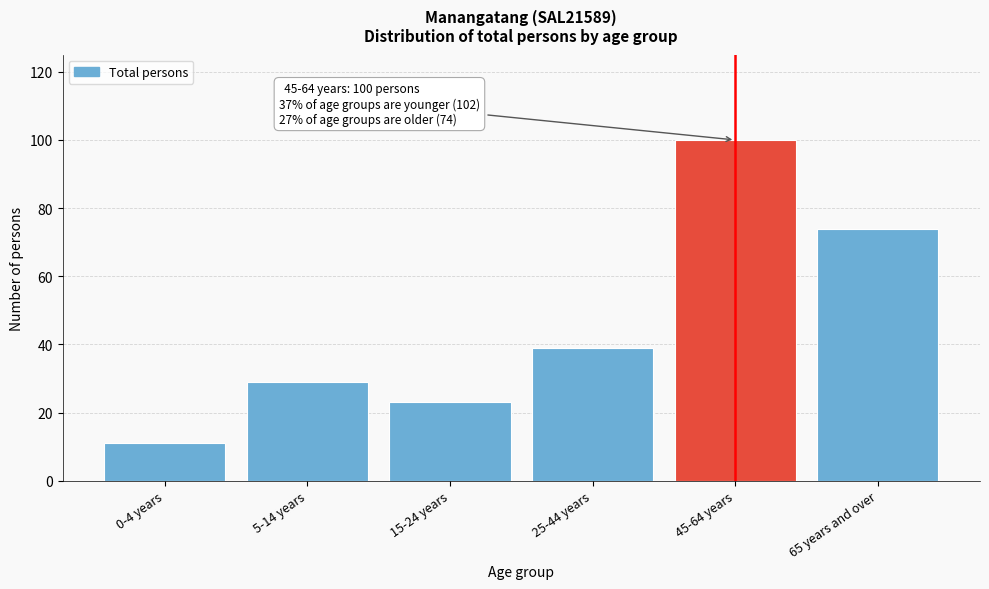

Reading left to right, extract all data points from this chart.

0-4 years=11	5-14 years=29	15-24 years=23	25-44 years=39	45-64 years=100	65 years and over=74